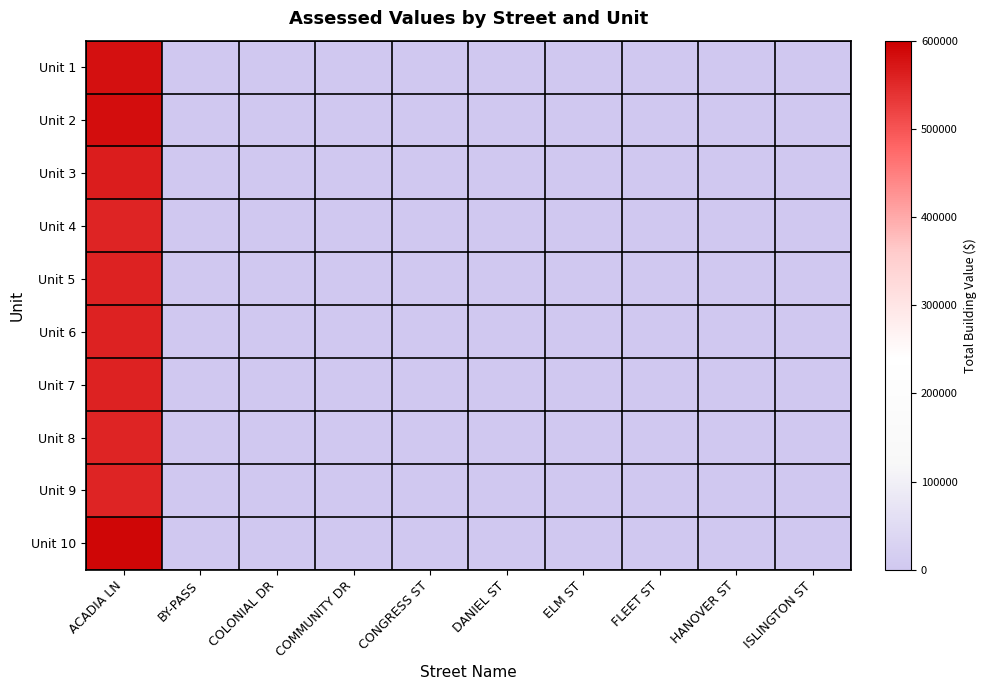

Reading left to right, transcribe all the data shown in this chart.

Unit 1: ACADIA LN=580400	BY-PASS=3308	COLONIAL DR=0	COMMUNITY DR=0	CONGRESS ST=0	DANIEL ST=0	ELM ST=0	FLEET ST=0	HANOVER ST=0	ISLINGTON ST=0
Unit 2: ACADIA LN=581300	BY-PASS=590	COLONIAL DR=0	COMMUNITY DR=0	CONGRESS ST=0	DANIEL ST=0	ELM ST=0	FLEET ST=0	HANOVER ST=0	ISLINGTON ST=0
Unit 3: ACADIA LN=562900	BY-PASS=0	COLONIAL DR=0	COMMUNITY DR=0	CONGRESS ST=0	DANIEL ST=0	ELM ST=0	FLEET ST=0	HANOVER ST=0	ISLINGTON ST=0
Unit 4: ACADIA LN=555500	BY-PASS=0	COLONIAL DR=0	COMMUNITY DR=0	CONGRESS ST=0	DANIEL ST=0	ELM ST=0	FLEET ST=0	HANOVER ST=0	ISLINGTON ST=0
Unit 5: ACADIA LN=558400	BY-PASS=0	COLONIAL DR=0	COMMUNITY DR=0	CONGRESS ST=0	DANIEL ST=0	ELM ST=0	FLEET ST=0	HANOVER ST=0	ISLINGTON ST=0
Unit 6: ACADIA LN=558400	BY-PASS=0	COLONIAL DR=0	COMMUNITY DR=0	CONGRESS ST=0	DANIEL ST=0	ELM ST=0	FLEET ST=0	HANOVER ST=0	ISLINGTON ST=0
Unit 7: ACADIA LN=557900	BY-PASS=0	COLONIAL DR=0	COMMUNITY DR=0	CONGRESS ST=0	DANIEL ST=0	ELM ST=0	FLEET ST=0	HANOVER ST=0	ISLINGTON ST=0
Unit 8: ACADIA LN=555500	BY-PASS=0	COLONIAL DR=0	COMMUNITY DR=0	CONGRESS ST=0	DANIEL ST=0	ELM ST=0	FLEET ST=0	HANOVER ST=0	ISLINGTON ST=0
Unit 9: ACADIA LN=555500	BY-PASS=0	COLONIAL DR=0	COMMUNITY DR=0	CONGRESS ST=0	DANIEL ST=0	ELM ST=0	FLEET ST=0	HANOVER ST=0	ISLINGTON ST=0
Unit 10: ACADIA LN=592200	BY-PASS=0	COLONIAL DR=0	COMMUNITY DR=0	CONGRESS ST=0	DANIEL ST=0	ELM ST=0	FLEET ST=0	HANOVER ST=0	ISLINGTON ST=0